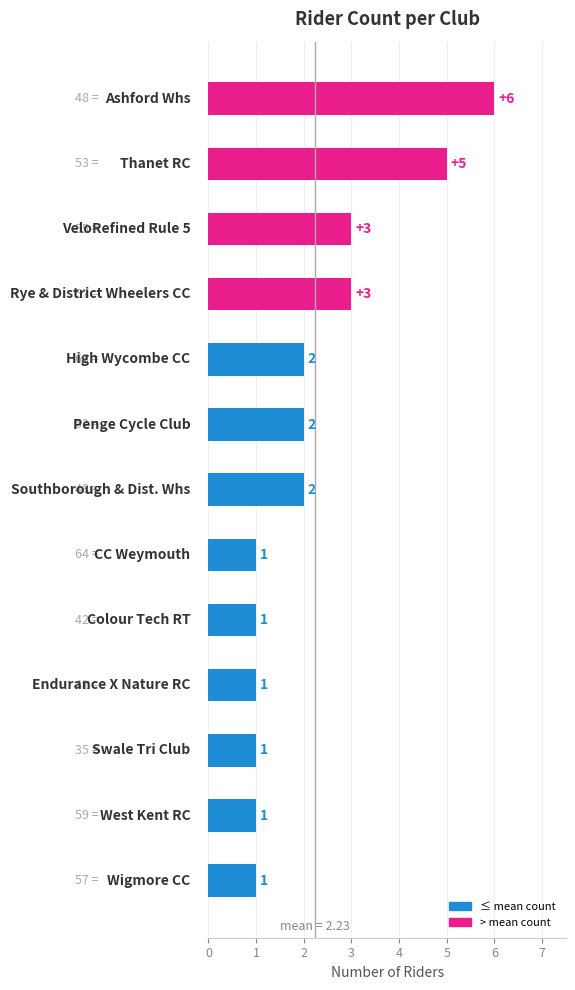

What is the maximum value shown in the chart?

6